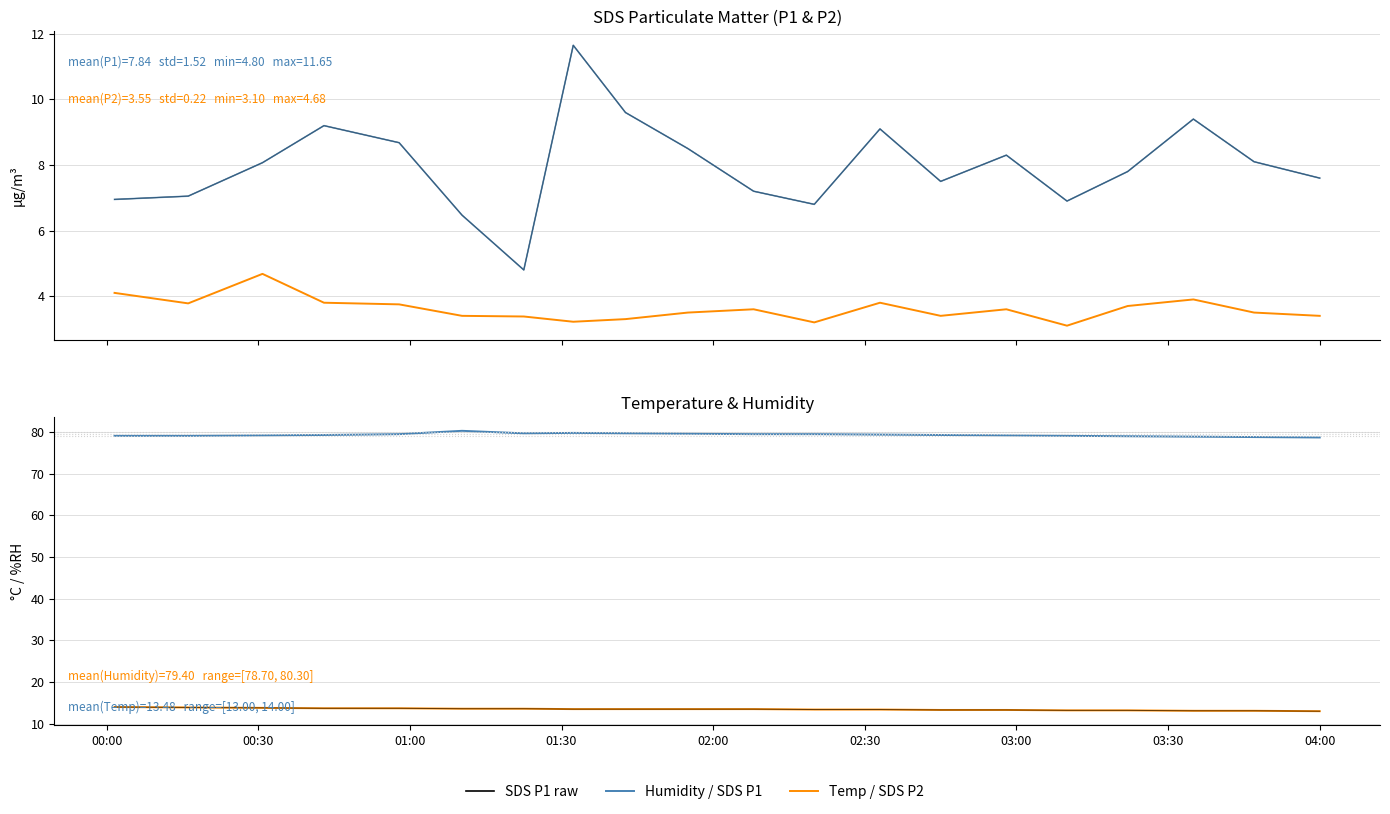

True or false: SDS P1 (smooth) and Humidity intersect in this chart.

False